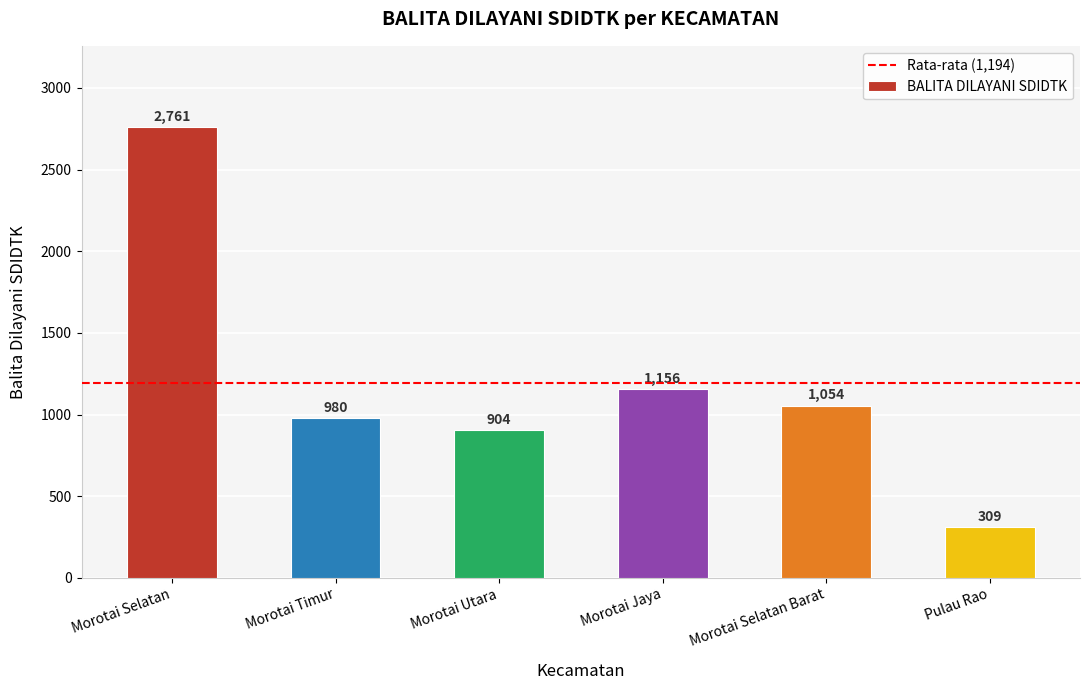

What is the maximum value shown in the chart?

2761